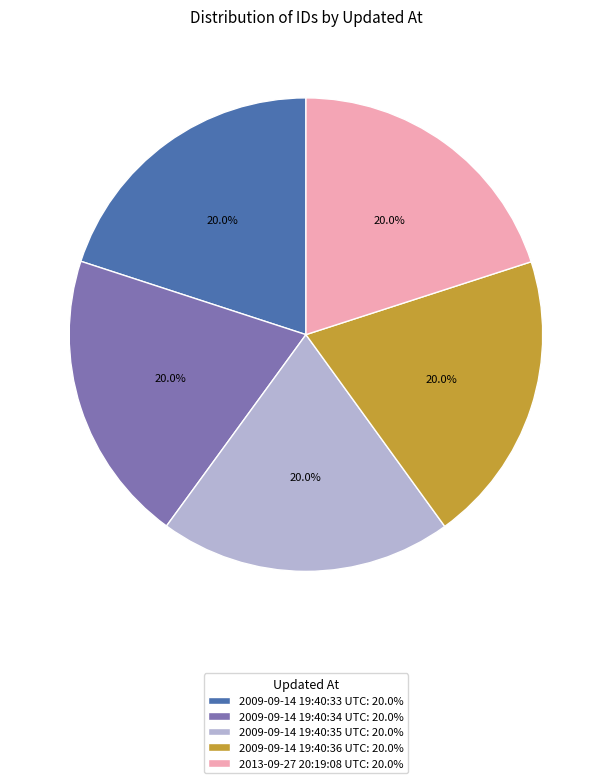

Approximately how many times larger is the value at 2009-09-14 19:40:33 UTC compared to 2009-09-14 19:40:34 UTC?

1.0